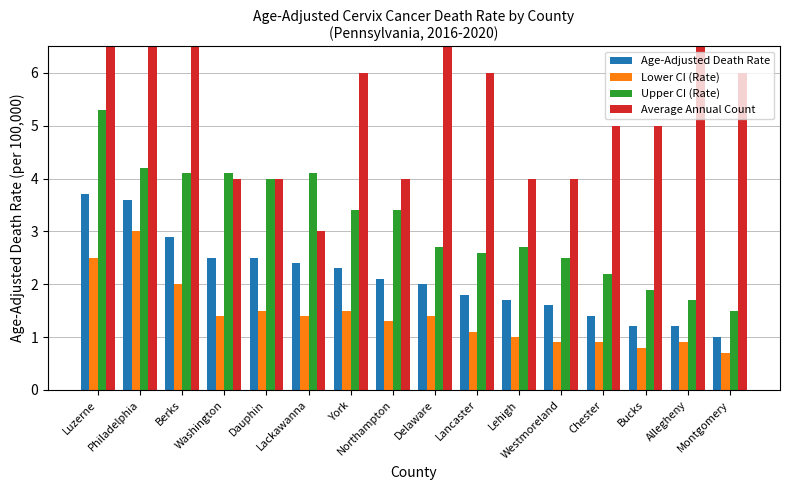

Is the value of Lower CI (Rate) at Montgomery greater than the value of Age-Adjusted Death Rate at Delaware?

No